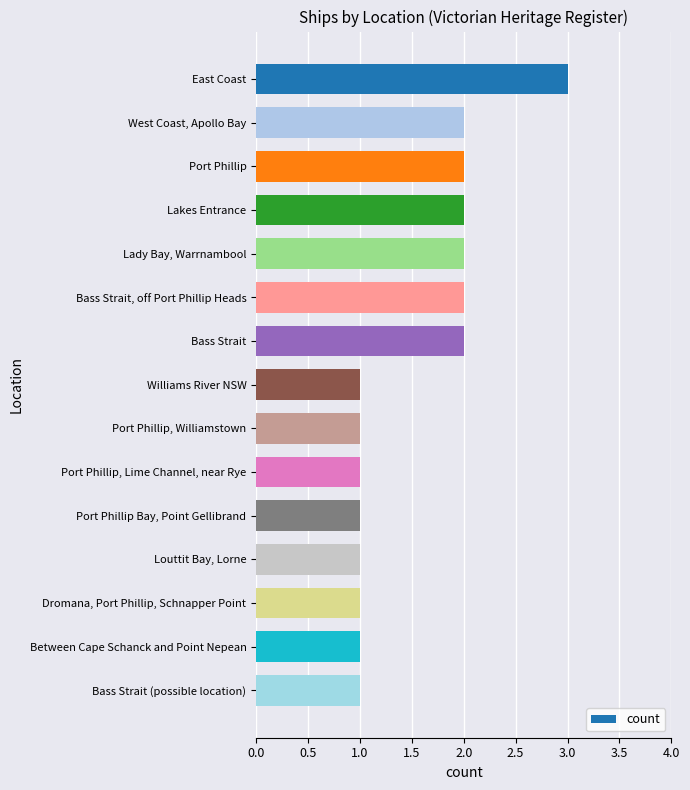

Which label corresponds to the largest value in the chart?

East Coast